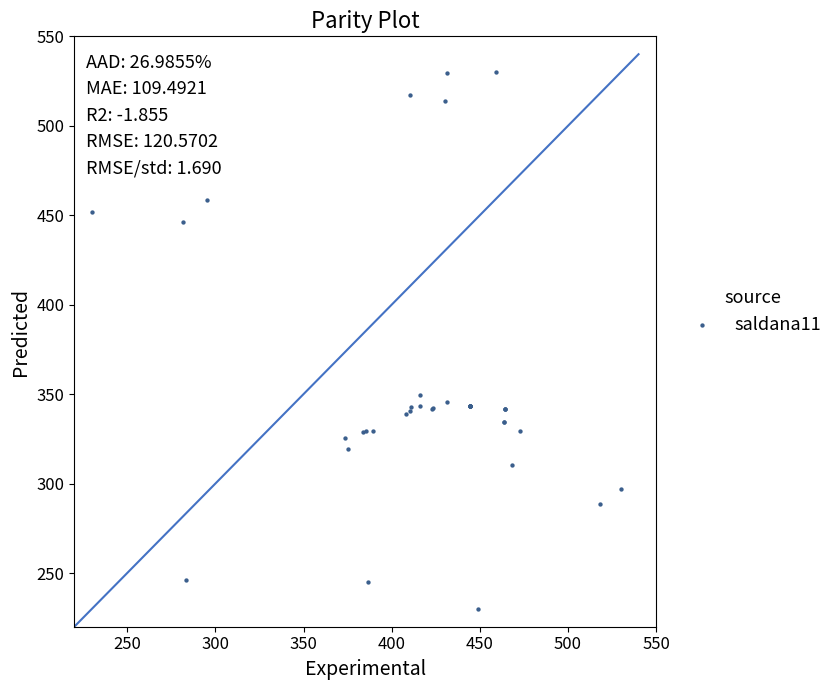

What Y value in the scatter plot is closest to 380?

349.6